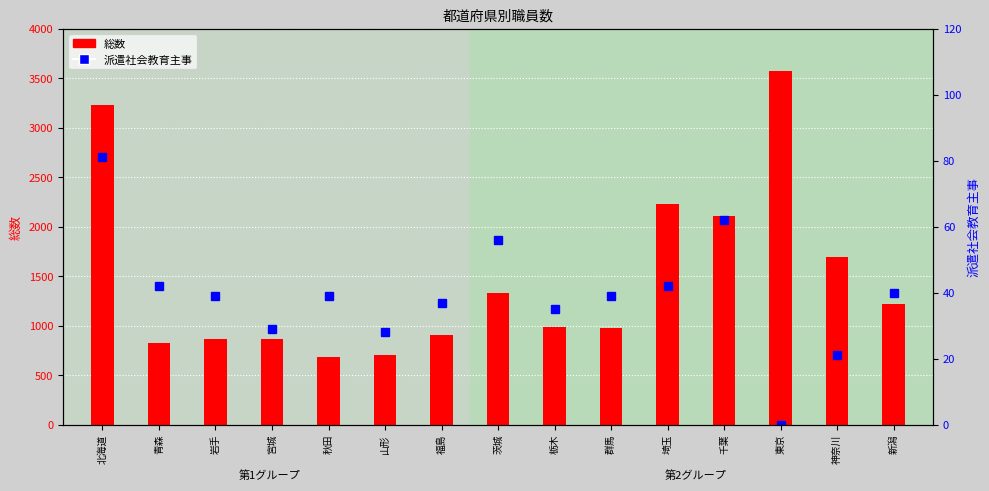

What is the average value of the 派遣社会教育主事 series?

39